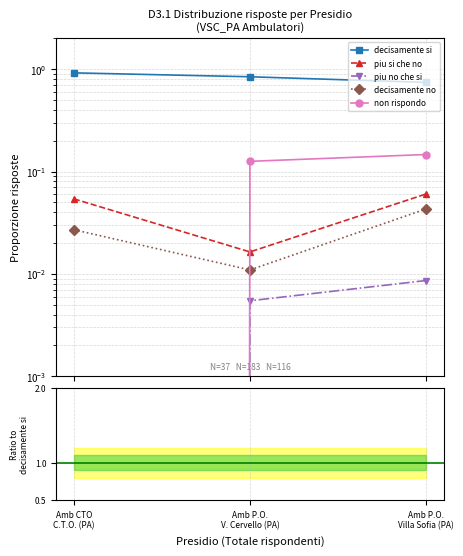

At which label does decisamente si reach its minimum?

Amb P.O.
Villa Sofia (PA)